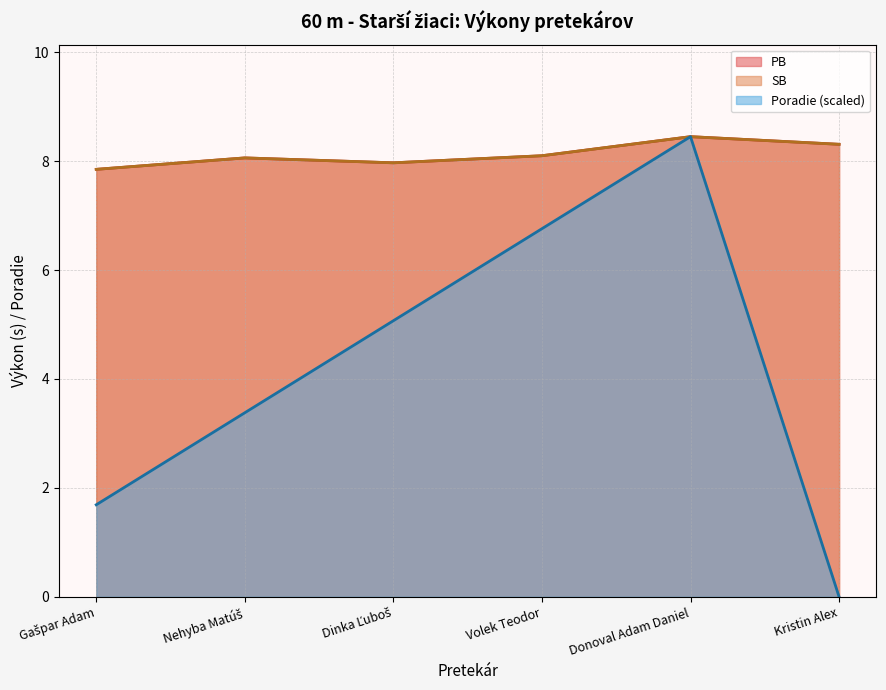

At which label is Poradie closest to 4?

Nehyba Matúš